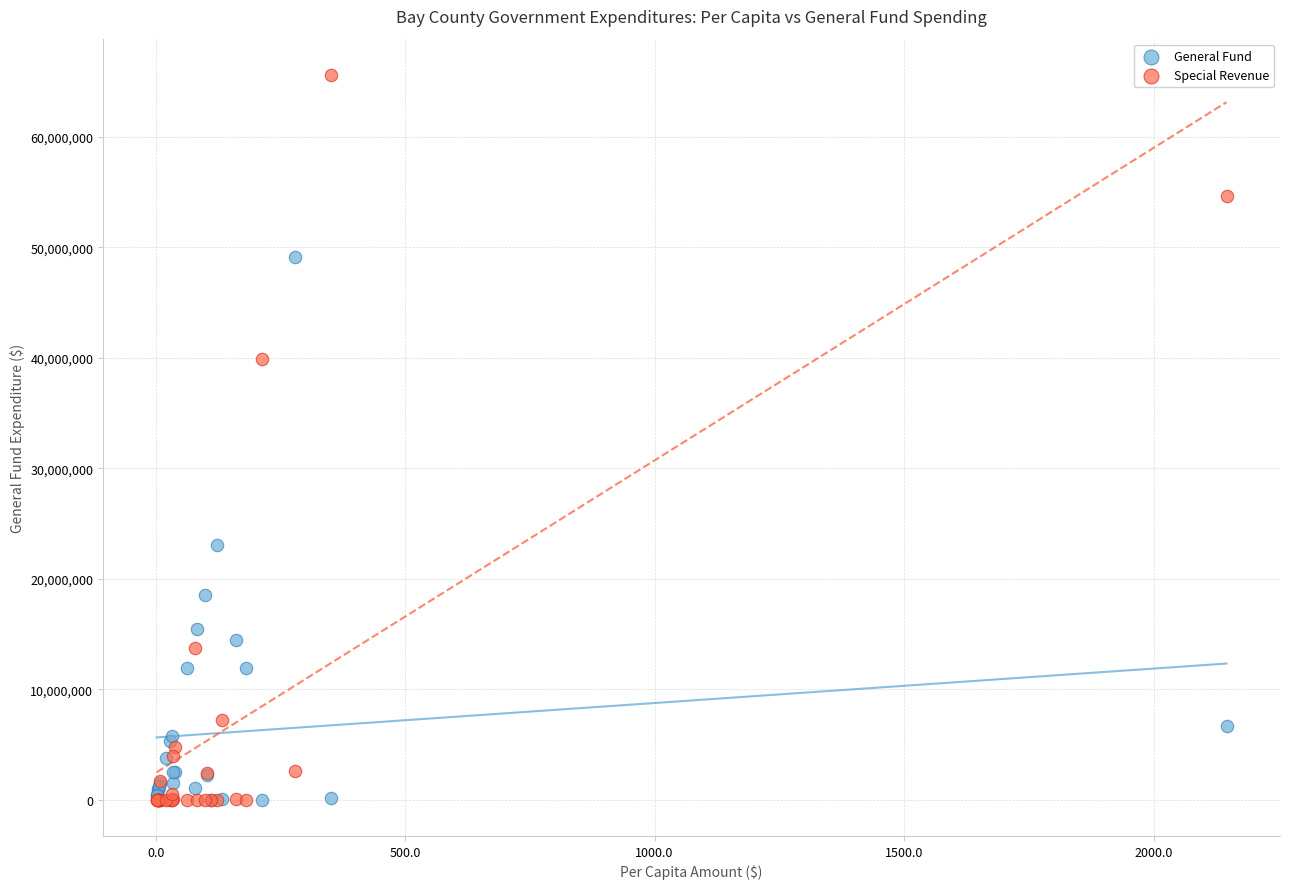

In the General Fund series, what Y value is closest to 24558651?

23080696